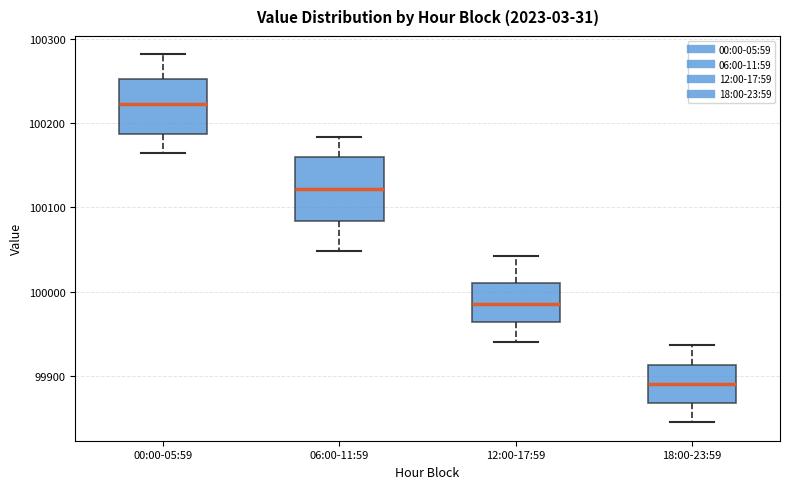

Reading left to right, transcribe this box plot: for each box, give where its median line is, the range the box spans, and where its two whiskers end, as read against the y-axis. The values are not printed on the chart, so give them approximately, as read against the axis.

00:00-05:59: median 100220, box 100190 to 100250, whiskers 100160 to 100280
06:00-11:59: median 100120, box 100080 to 100160, whiskers 100050 to 100180
12:00-17:59: median 99990, box 99960 to 100010, whiskers 99940 to 100040
18:00-23:59: median 99890, box 99870 to 99910, whiskers 99840 to 99940